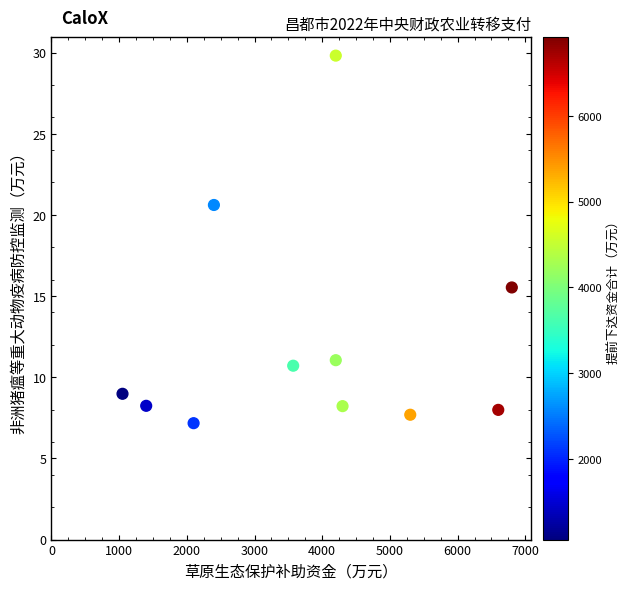

What is the range of Y values (max minus min)?

22.6